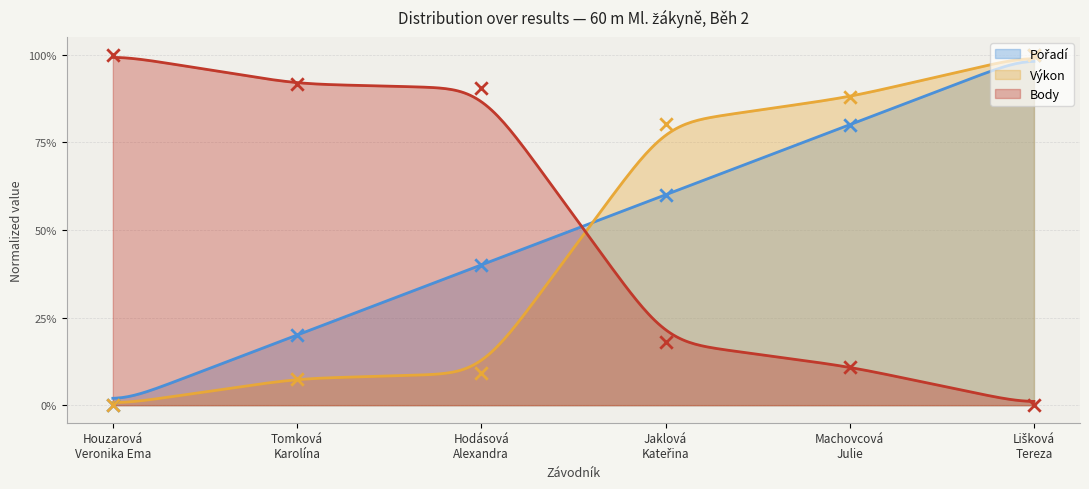

Which series has the largest total across all categories?

Body